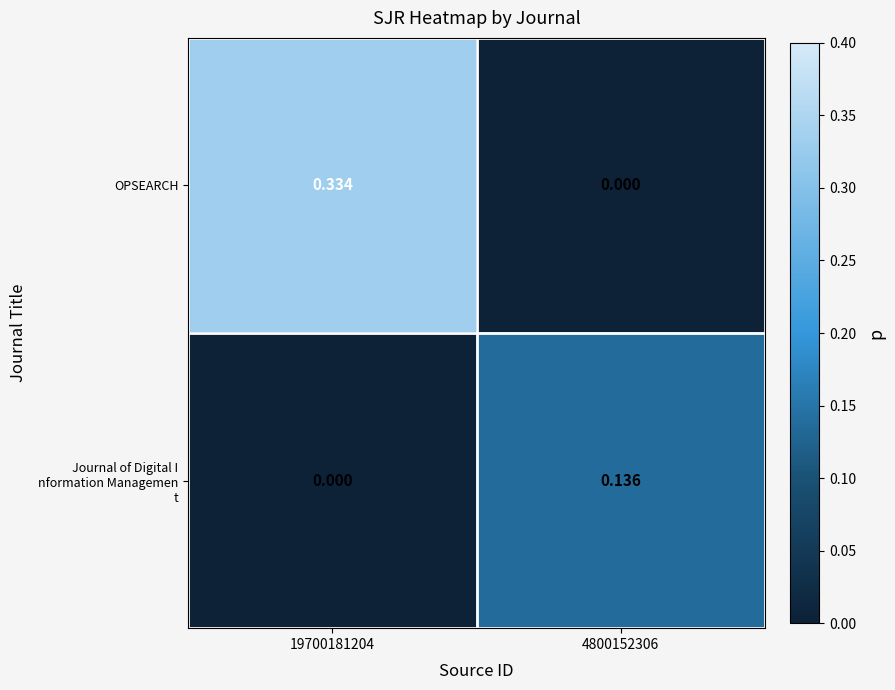

Which series has the largest range (max minus min)?

OPSEARCH